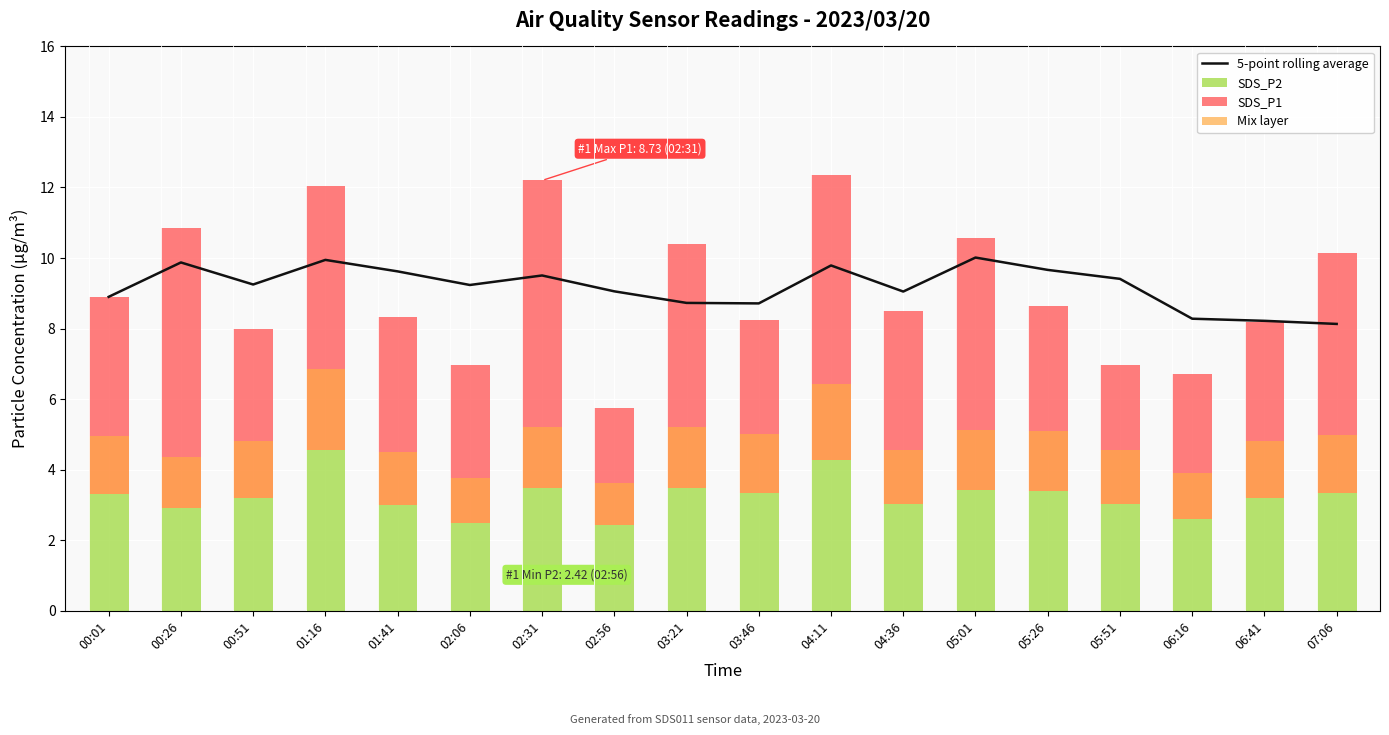

Which label corresponds to the largest value in the chart?

05:01